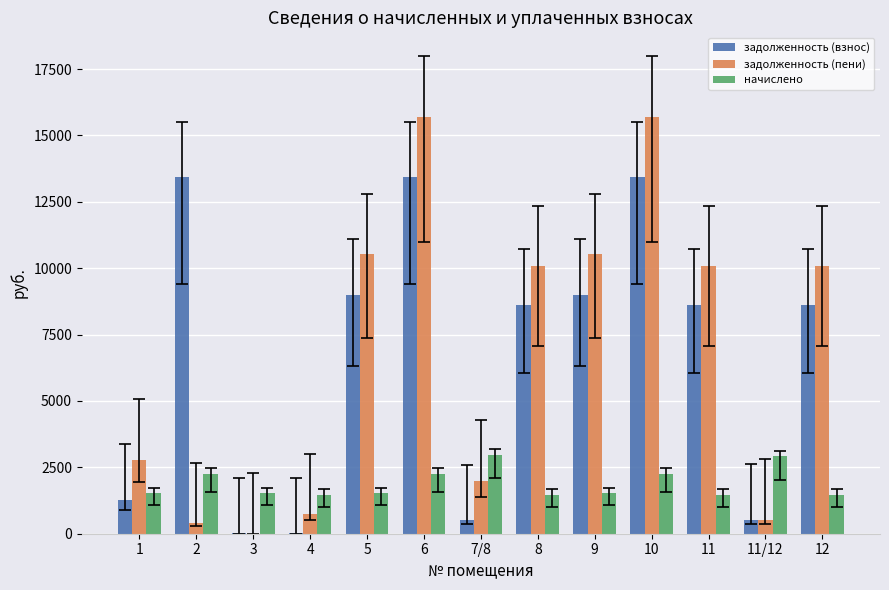

The value of задолженность (взнос) at 1 is 1275.6. True or false?

True